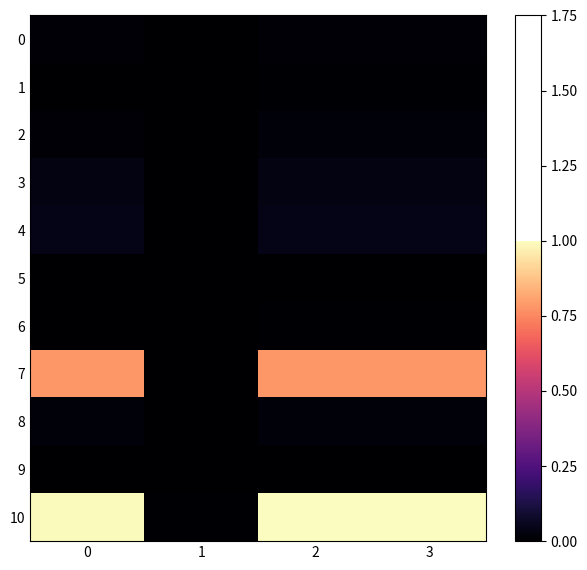

What is the difference between the highest and lowest values at 2?

1.0